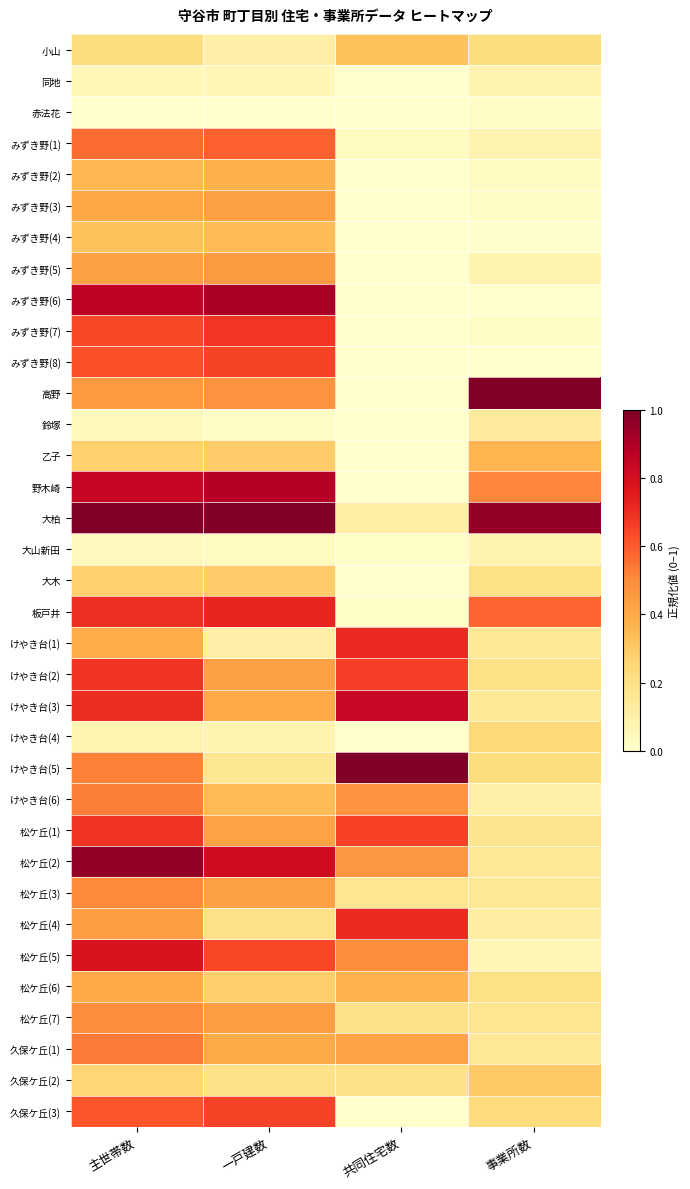

Reading left to right, transcribe all the data shown in this chart.

小山: 主世帯数=0.2	一戸建数=0.1	共同住宅数=0.3	事業所数=0.2
同地: 主世帯数=0.1	一戸建数=0.1	共同住宅数=0.0	事業所数=0.1
赤法花: 主世帯数=0.0	一戸建数=0.0	共同住宅数=0.0	事業所数=0.0
みずき野(1): 主世帯数=0.6	一戸建数=0.6	共同住宅数=0.0	事業所数=0.1
みずき野(2): 主世帯数=0.4	一戸建数=0.4	共同住宅数=0.0	事業所数=0.0
みずき野(3): 主世帯数=0.4	一戸建数=0.4	共同住宅数=0.0	事業所数=0.0
みずき野(4): 主世帯数=0.3	一戸建数=0.3	共同住宅数=0.0	事業所数=0.0
みずき野(5): 主世帯数=0.4	一戸建数=0.5	共同住宅数=0.0	事業所数=0.1
みずき野(6): 主世帯数=0.9	一戸建数=0.9	共同住宅数=0.0	事業所数=0.0
みずき野(7): 主世帯数=0.6	一戸建数=0.7	共同住宅数=0.0	事業所数=0.0
みずき野(8): 主世帯数=0.6	一戸建数=0.7	共同住宅数=0.0	事業所数=0.0
高野: 主世帯数=0.5	一戸建数=0.5	共同住宅数=0.0	事業所数=1.0
鈴塚: 主世帯数=0.0	一戸建数=0.0	共同住宅数=0.0	事業所数=0.1
乙子: 主世帯数=0.3	一戸建数=0.3	共同住宅数=0.0	事業所数=0.4
野木崎: 主世帯数=0.8	一戸建数=0.9	共同住宅数=0.0	事業所数=0.5
大柏: 主世帯数=1.0	一戸建数=1.0	共同住宅数=0.1	事業所数=1.0
大山新田: 主世帯数=0.0	一戸建数=0.0	共同住宅数=0.0	事業所数=0.1
大木: 主世帯数=0.3	一戸建数=0.3	共同住宅数=0.0	事業所数=0.2
板戸井: 主世帯数=0.7	一戸建数=0.7	共同住宅数=0.0	事業所数=0.6
けやき台(1): 主世帯数=0.4	一戸建数=0.1	共同住宅数=0.7	事業所数=0.2
けやき台(2): 主世帯数=0.7	一戸建数=0.4	共同住宅数=0.7	事業所数=0.2
けやき台(3): 主世帯数=0.7	一戸建数=0.4	共同住宅数=0.8	事業所数=0.1
けやき台(4): 主世帯数=0.1	一戸建数=0.1	共同住宅数=0.0	事業所数=0.2
けやき台(5): 主世帯数=0.5	一戸建数=0.2	共同住宅数=1.0	事業所数=0.2
けやき台(6): 主世帯数=0.5	一戸建数=0.3	共同住宅数=0.5	事業所数=0.1
松ケ丘(1): 主世帯数=0.7	一戸建数=0.4	共同住宅数=0.7	事業所数=0.2
松ケ丘(2): 主世帯数=1.0	一戸建数=0.8	共同住宅数=0.5	事業所数=0.2
松ケ丘(3): 主世帯数=0.5	一戸建数=0.4	共同住宅数=0.2	事業所数=0.2
松ケ丘(4): 主世帯数=0.4	一戸建数=0.2	共同住宅数=0.7	事業所数=0.1
松ケ丘(5): 主世帯数=0.8	一戸建数=0.6	共同住宅数=0.5	事業所数=0.1
松ケ丘(6): 主世帯数=0.4	一戸建数=0.3	共同住宅数=0.4	事業所数=0.2
松ケ丘(7): 主世帯数=0.5	一戸建数=0.4	共同住宅数=0.2	事業所数=0.2
久保ケ丘(1): 主世帯数=0.5	一戸建数=0.4	共同住宅数=0.4	事業所数=0.2
久保ケ丘(2): 主世帯数=0.3	一戸建数=0.2	共同住宅数=0.2	事業所数=0.3
久保ケ丘(3): 主世帯数=0.6	一戸建数=0.6	共同住宅数=0.0	事業所数=0.2